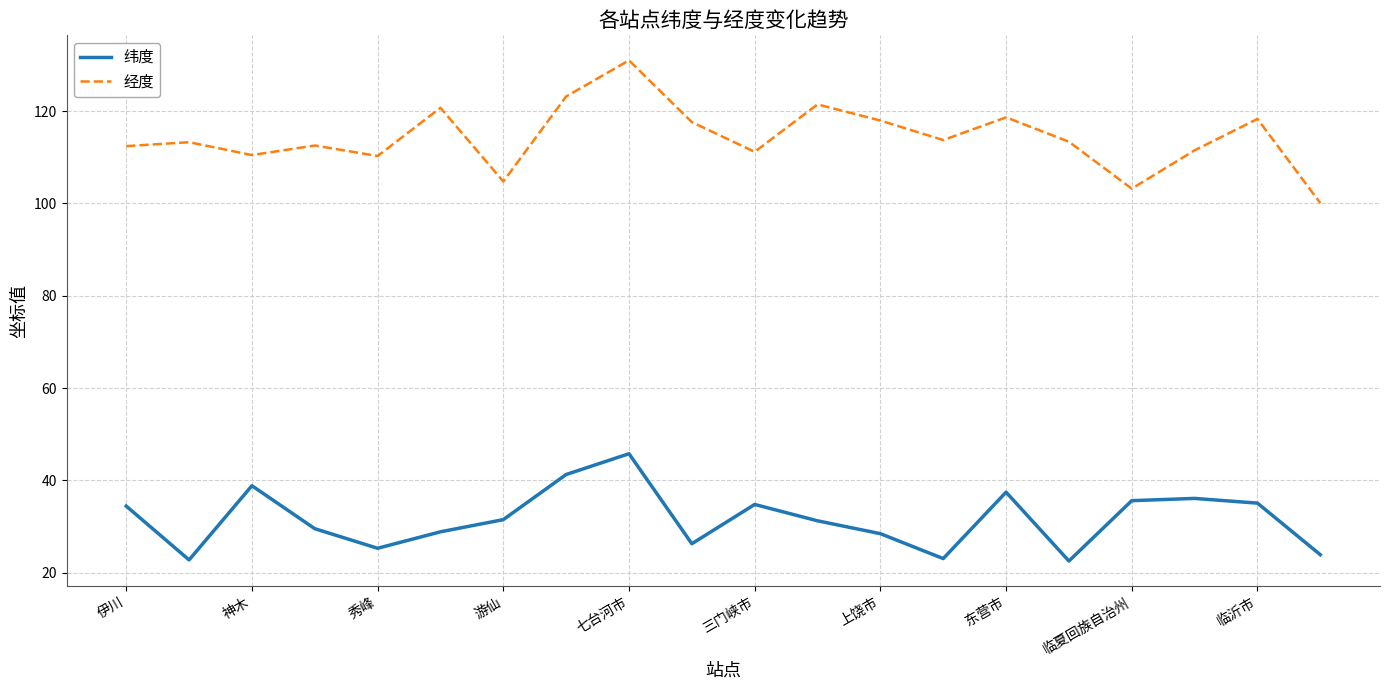

What is the difference between the maximum and minimum values in the 纬度 series?

23.3